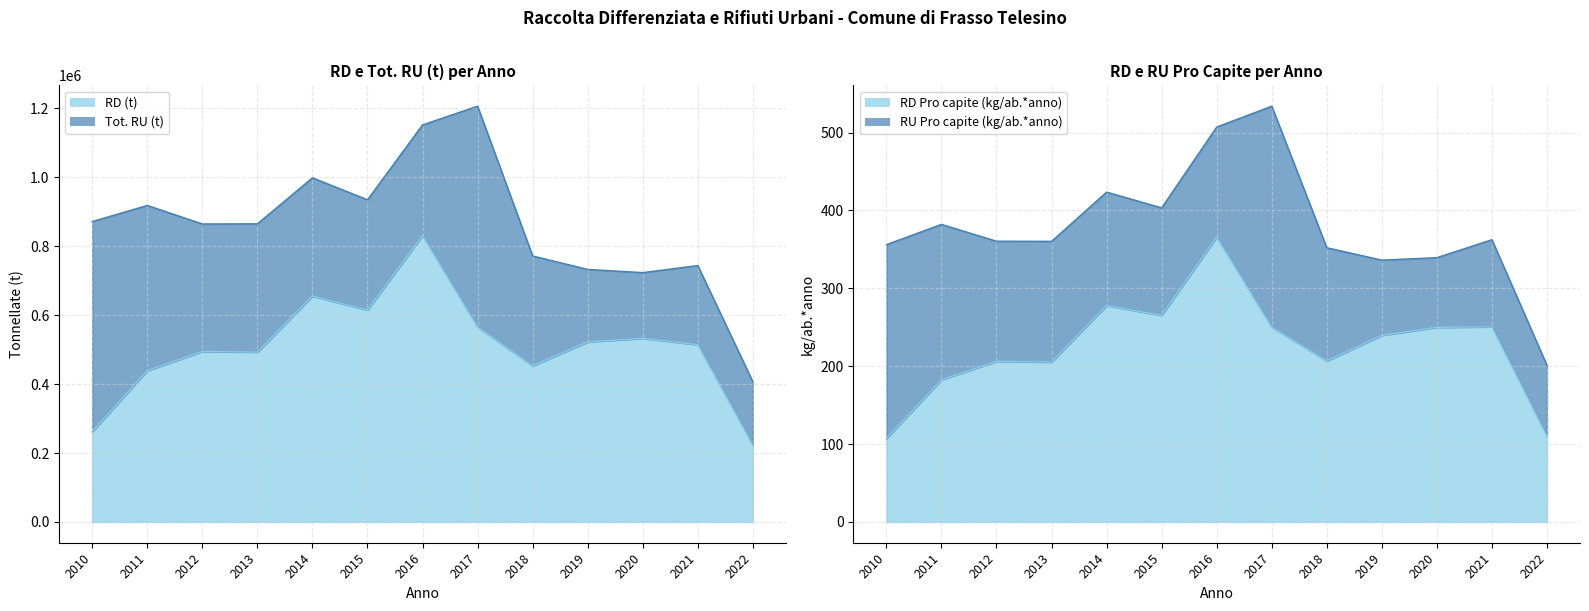

At which label is Tot. RU (t) closest to 806860?

2018